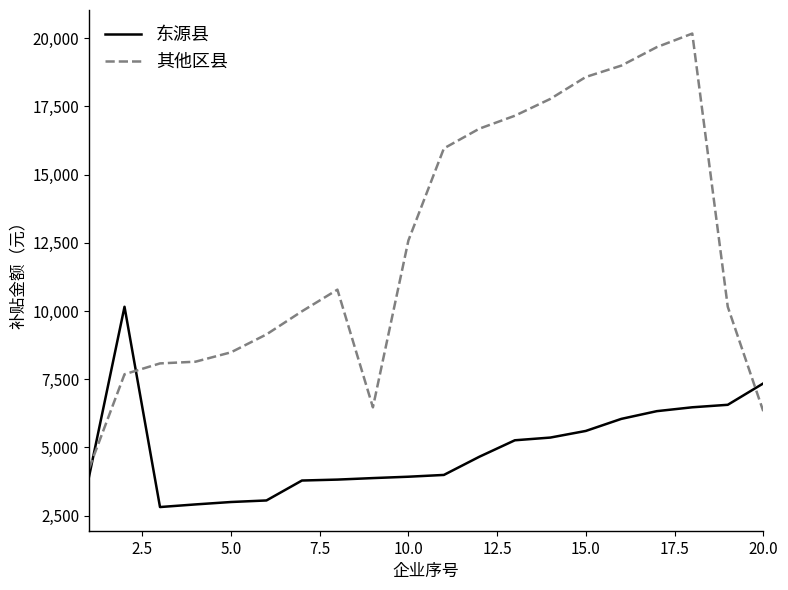

How many values in the 东源县 series exceed 4657?

10